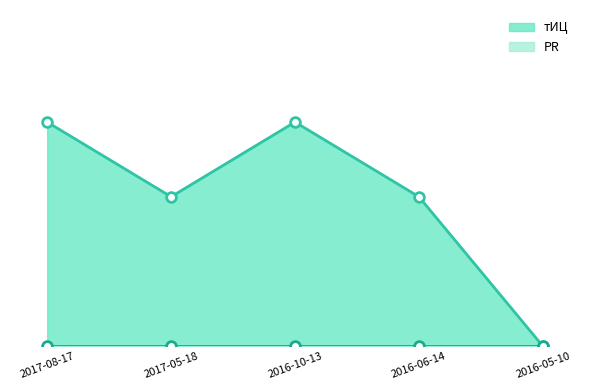

True or false: PR_line and тИЦ_line intersect in this chart.

False